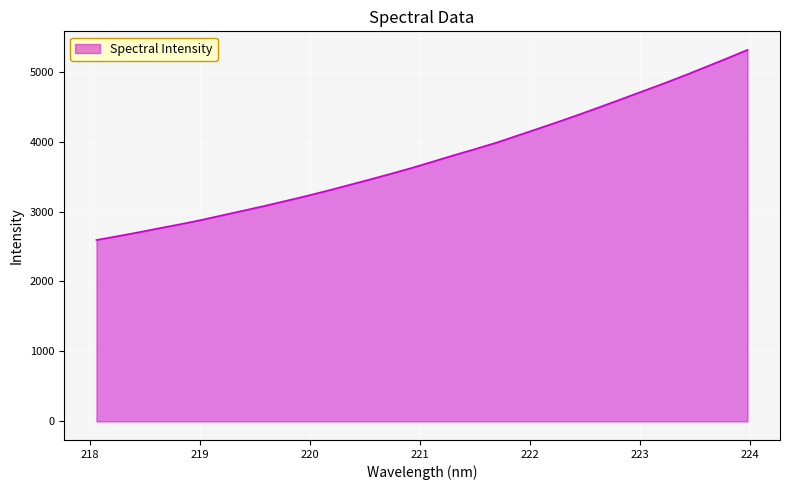

What is the minimum value shown in the chart?

2593.1